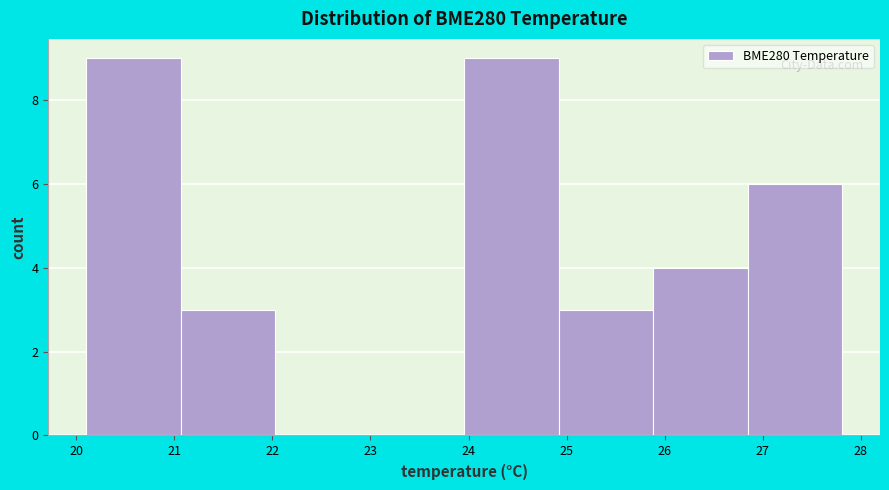

What is the height of the bar covering 26.8 to 27.8 on the x-axis? Neither the bar edges nor the heights are printed on the chart, so give them approximately, as read against the axes.

6